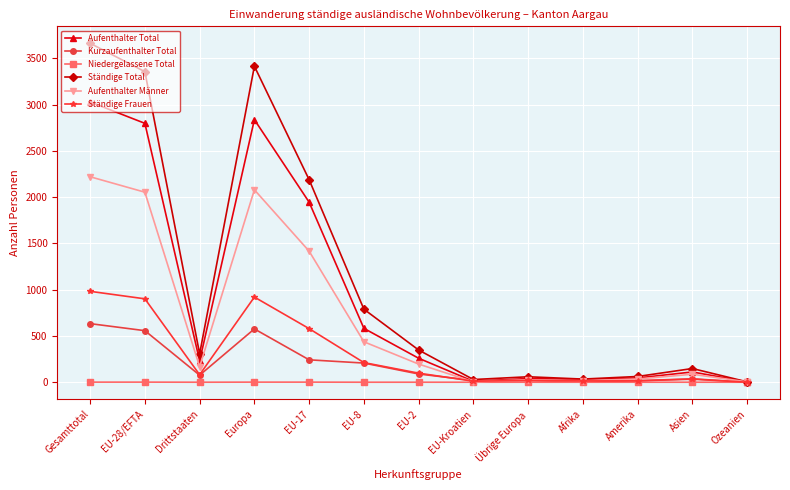

At which label does Aufenthalter Total first exceed 231?

Gesamttotal